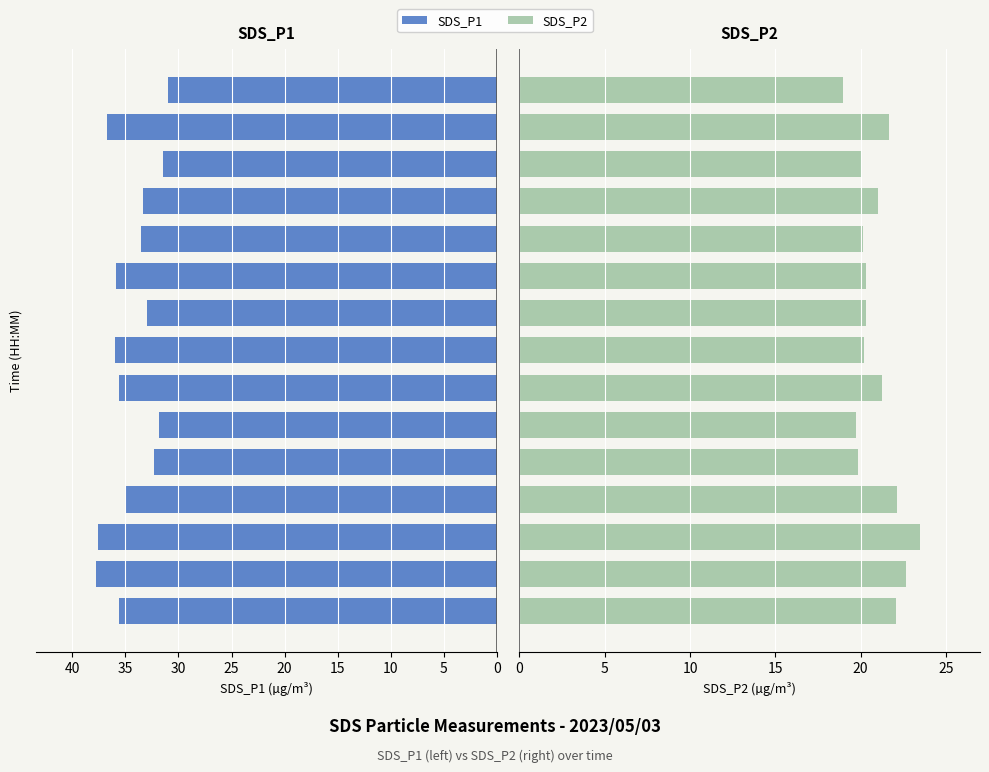

True or false: SDS_P2 has a value of 13.9 at 0.

False